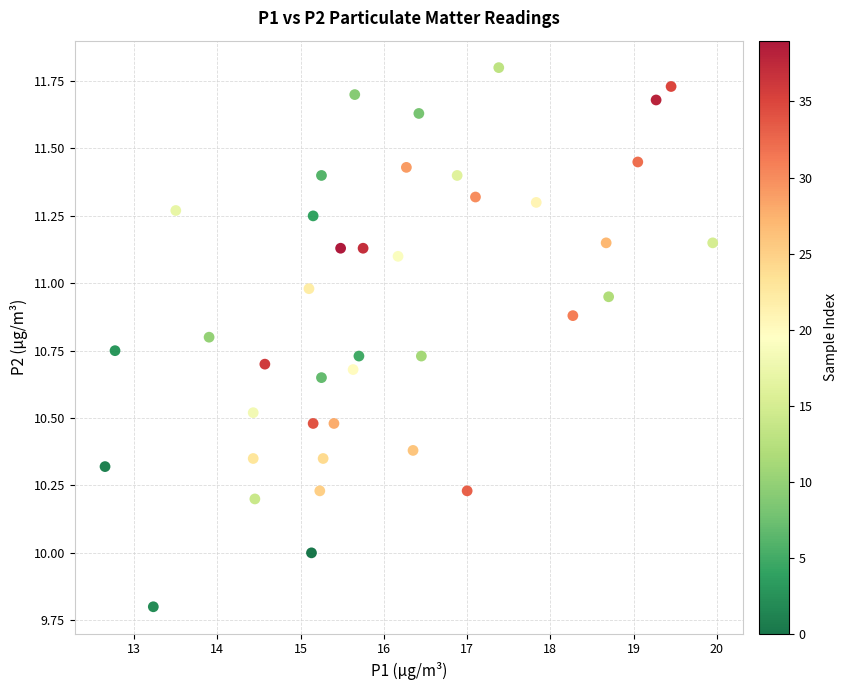

What is the range of X values (max minus min)?

7.3